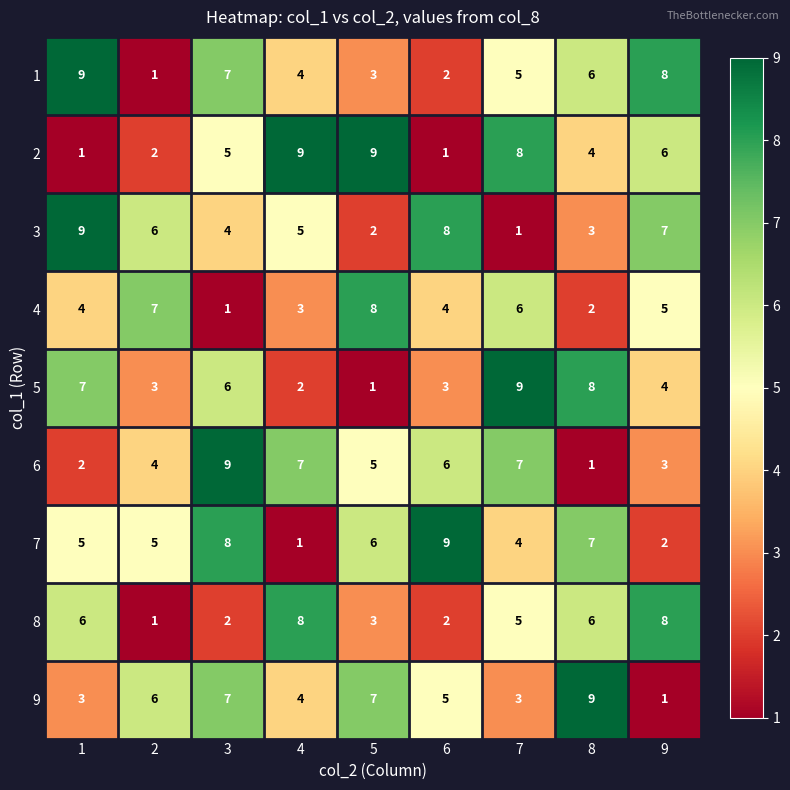

What is the spread (max minus min) of values at 3?

8